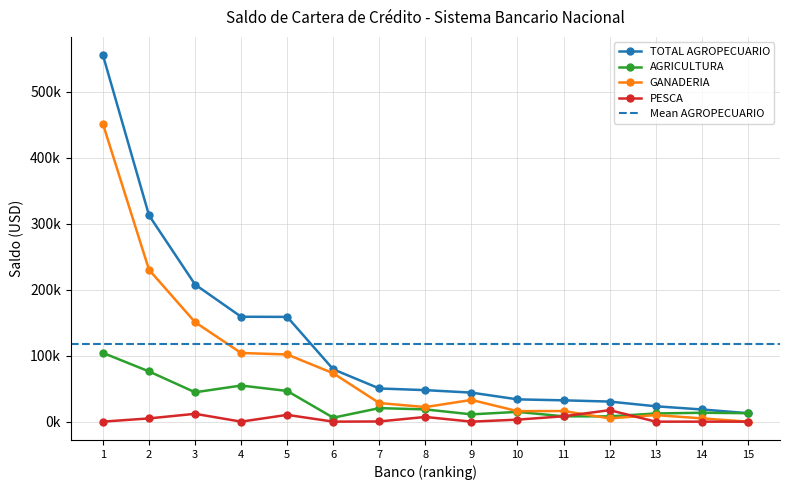

The TOTAL AGROPECUARIO series shows 78177.7 at 7. True or false?

False